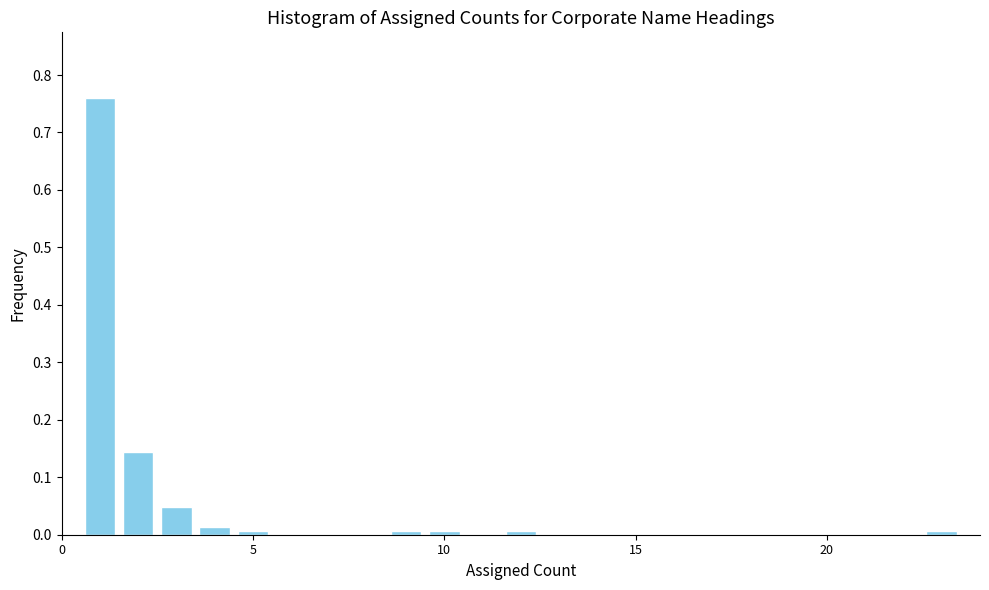

Read against the x-axis, roughly where is the centre of the tallest bar?

1.0